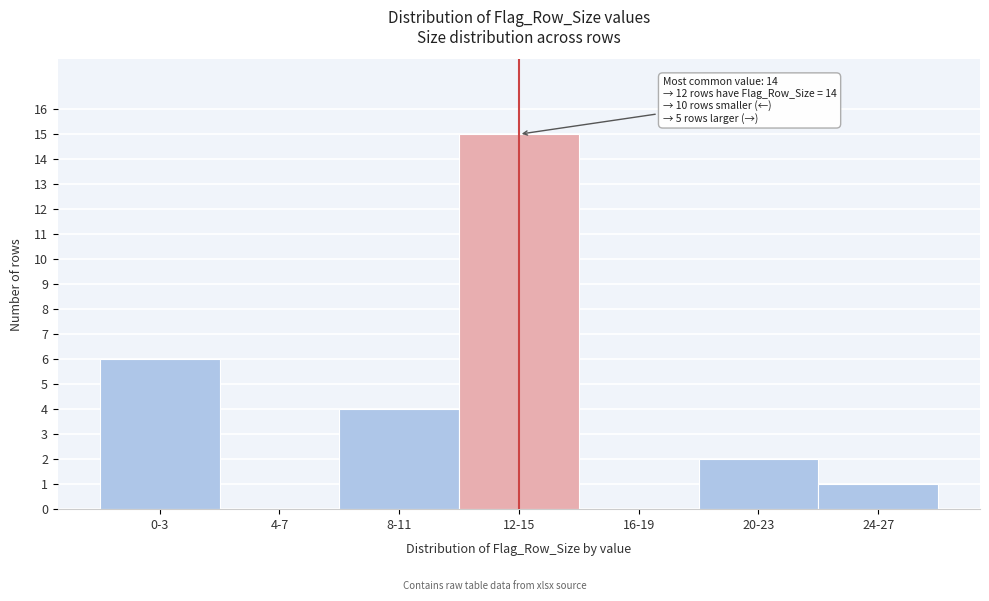

Reading left to right, list all the values displayed in this chart.

0-3=6	4-7=0	8-11=4	12-15=15	16-19=0	20-23=2	24-27=1